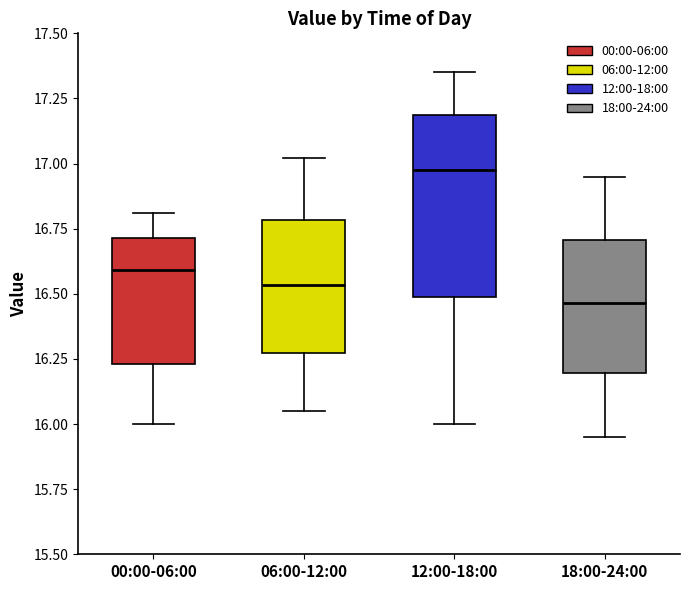

Which box is the tallest, from its lower edge to its upper edge?

12:00-18:00